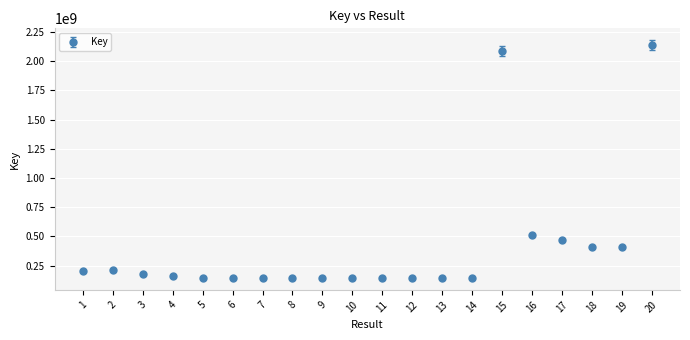

Between 1 and 12, which is larger?

1